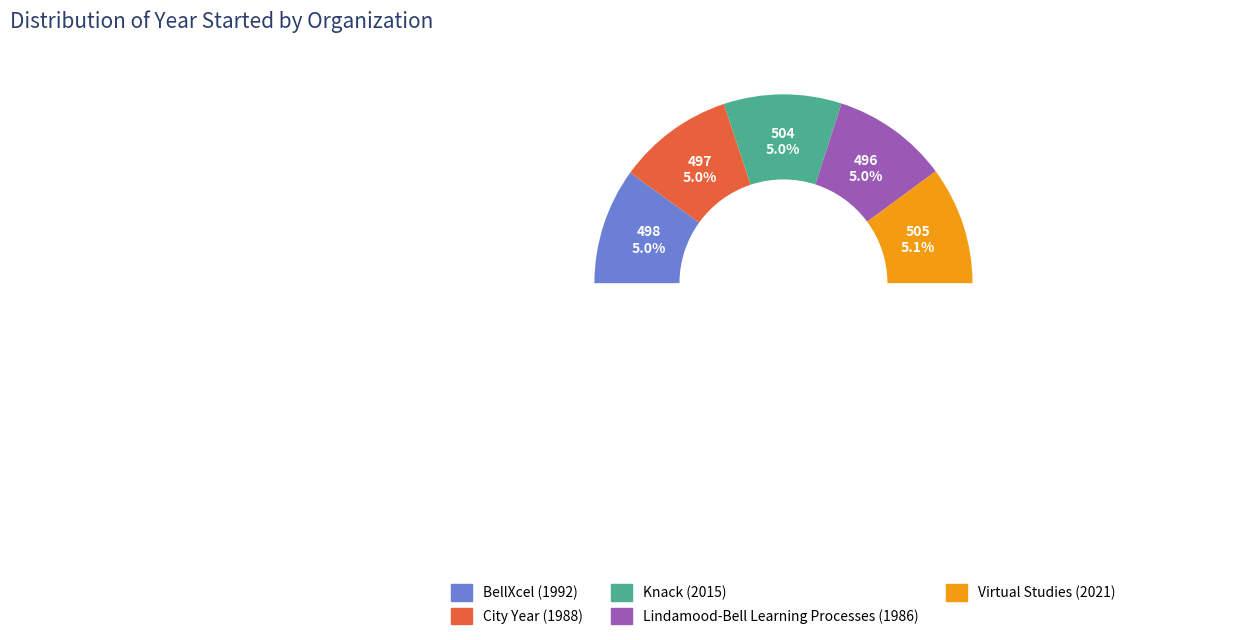

Which slice is the largest?

Virtual Studies